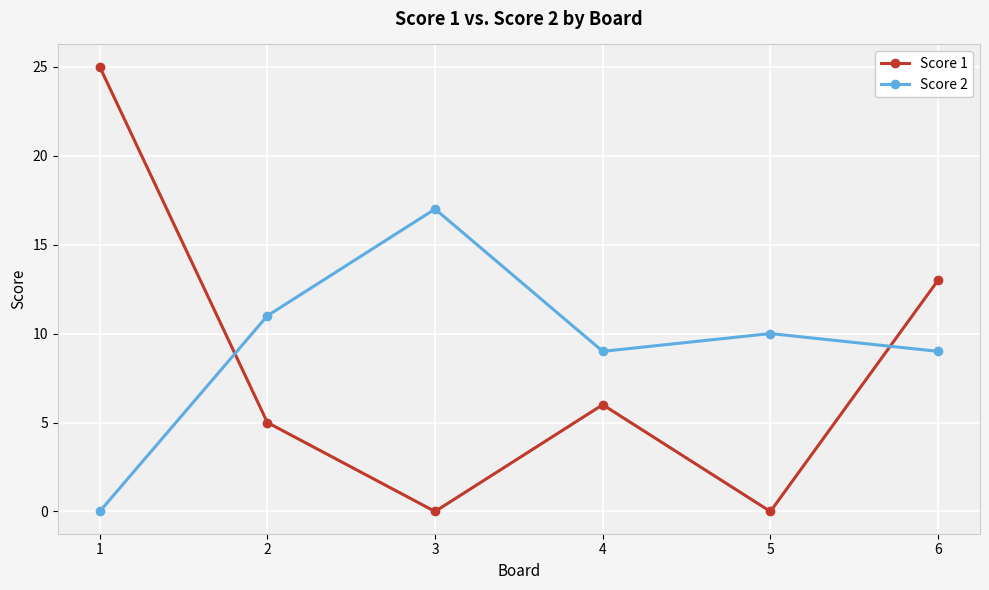

Which series changed the most between 3 and 6?

Score 1